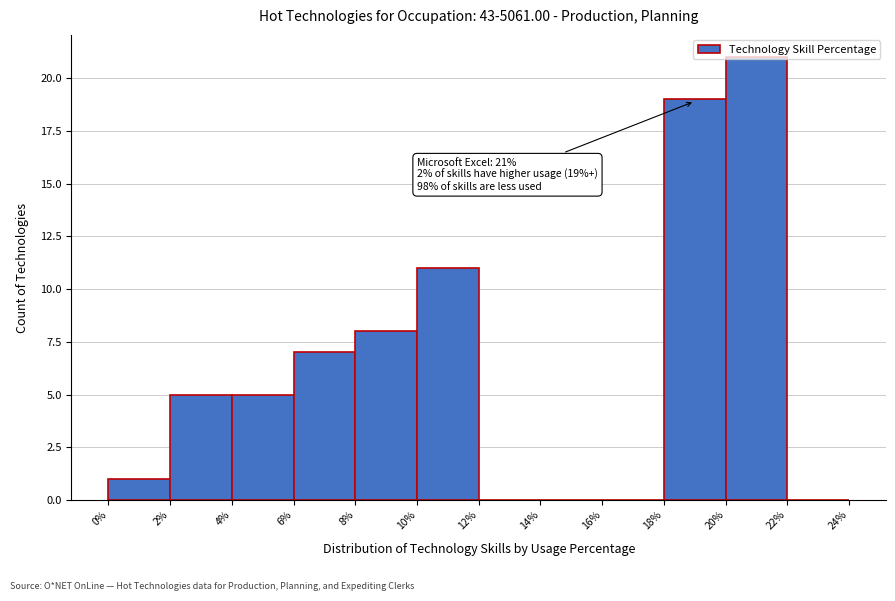

Which range on the x-axis has the tallest bar?

20% to 22%